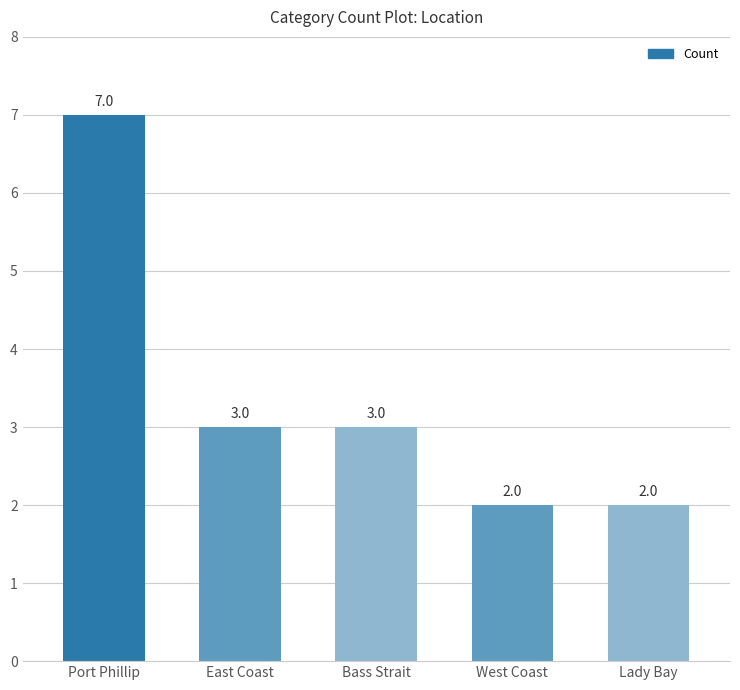

What is the difference between the values at Bass Strait and Lady Bay?

1